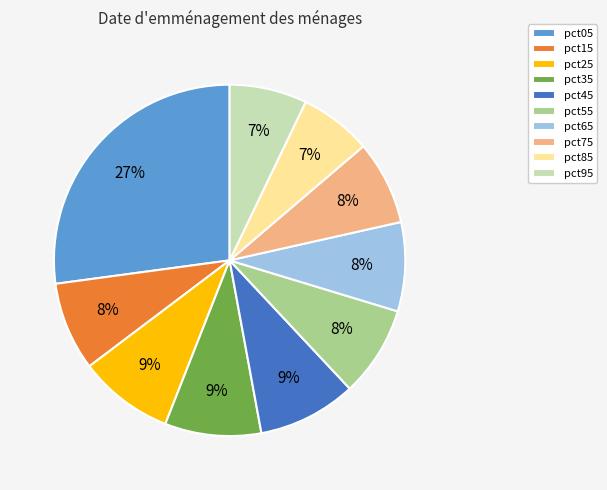

Which category has the biggest portion of the pie?

pct05